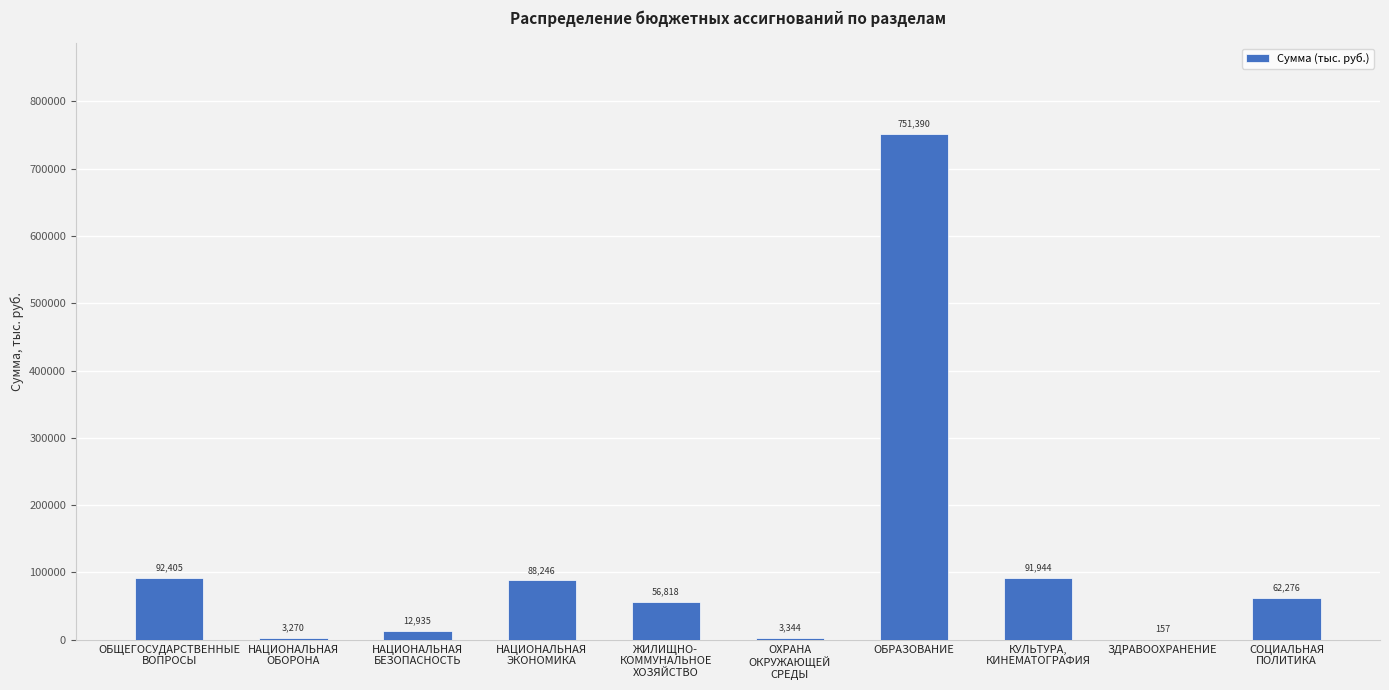

Which label corresponds to the largest value in the chart?

ОБРАЗОВАНИЕ